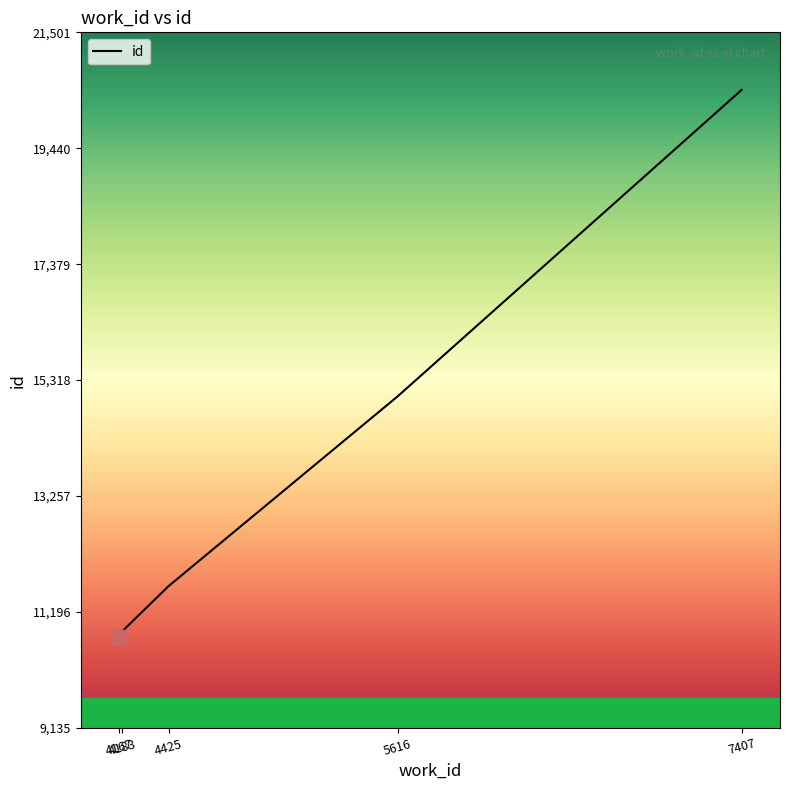

What is the difference between the maximum and minimum values?

9730